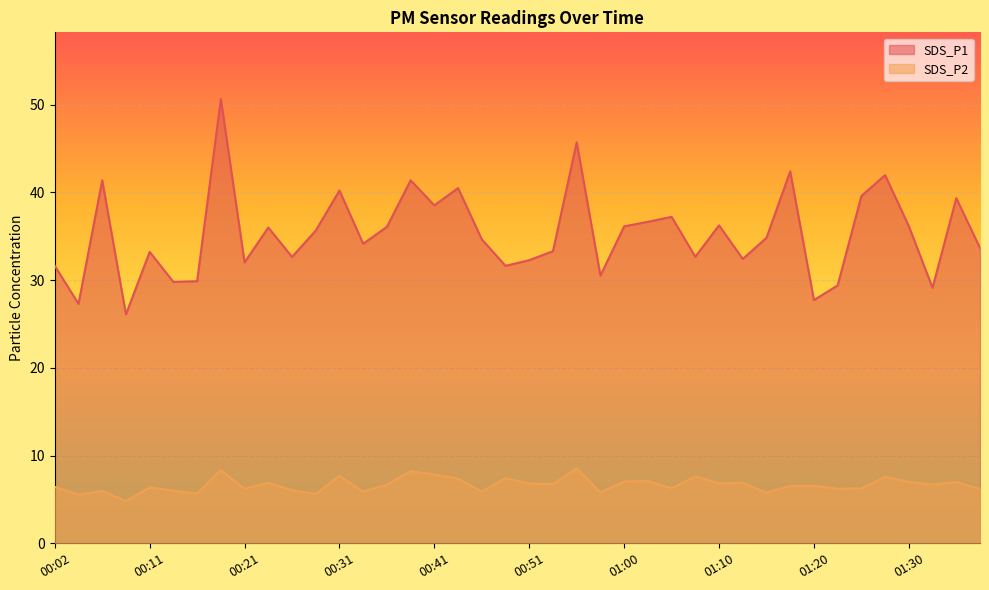

Where does the SDS_P2 series first go above 6?

00:02